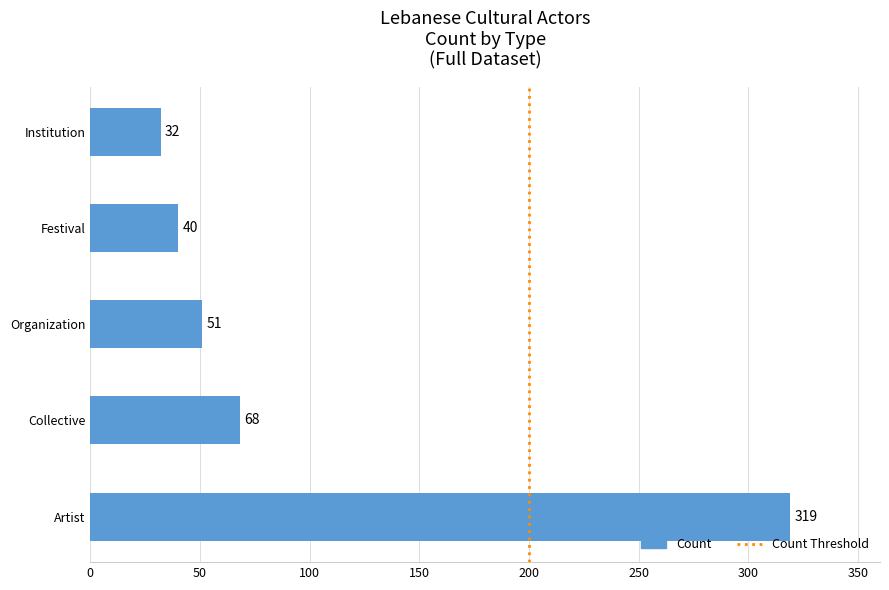

Reading bottom to top, extract all data points from this chart.

319	68	51	40	32